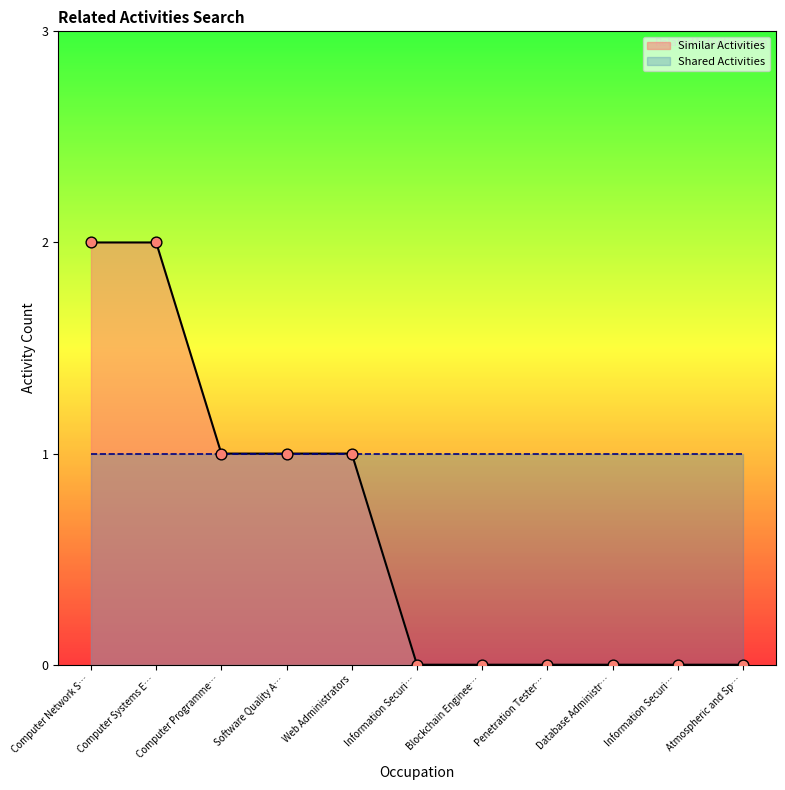

Between Software Quality A… and Penetration Tester…, which is larger?

Software Quality A…